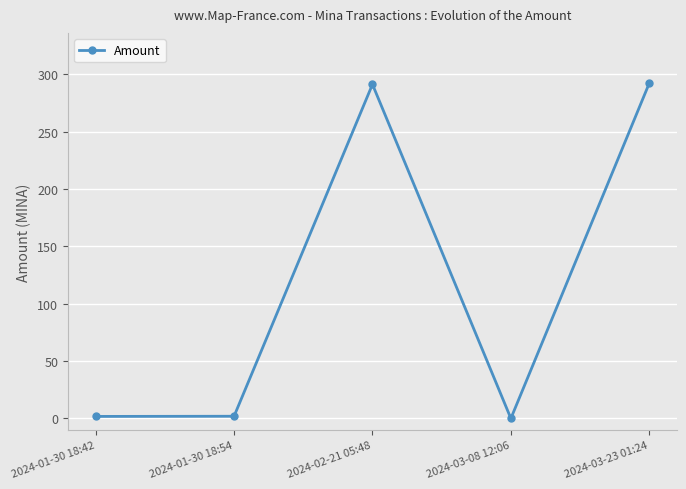

What is the label of the 1st point from the right?

2024-03-23 01:24